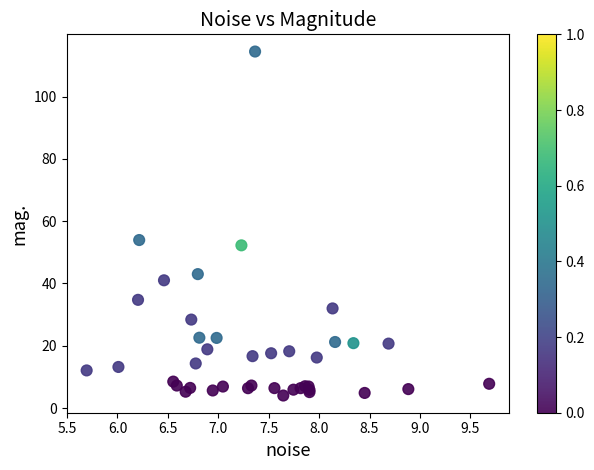

What Y value in the scatter plot is closest to 59?

53.9